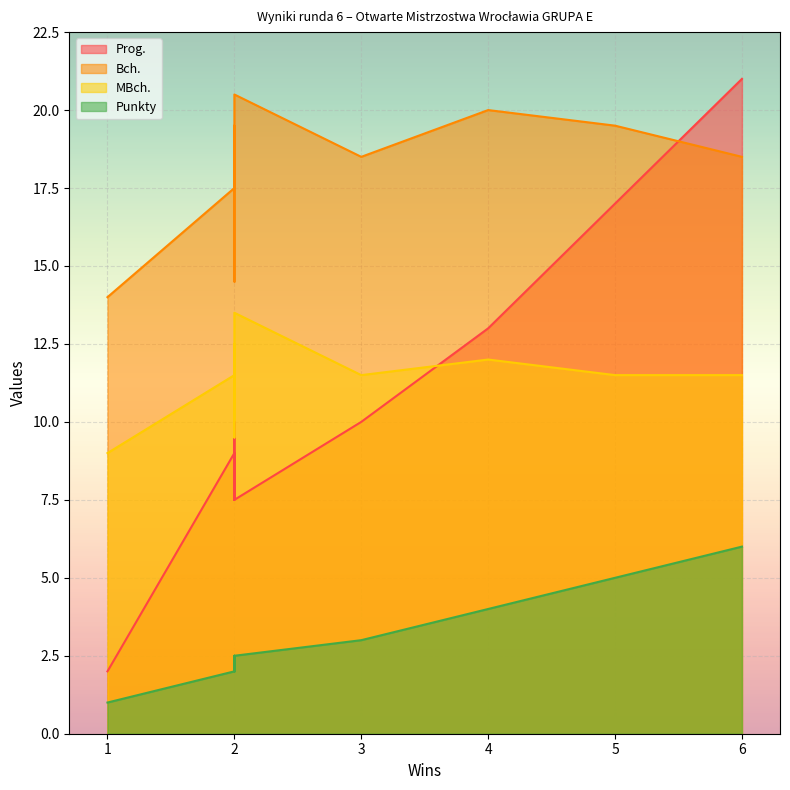

True or false: Prog. has more than 1 interior local peaks.

False